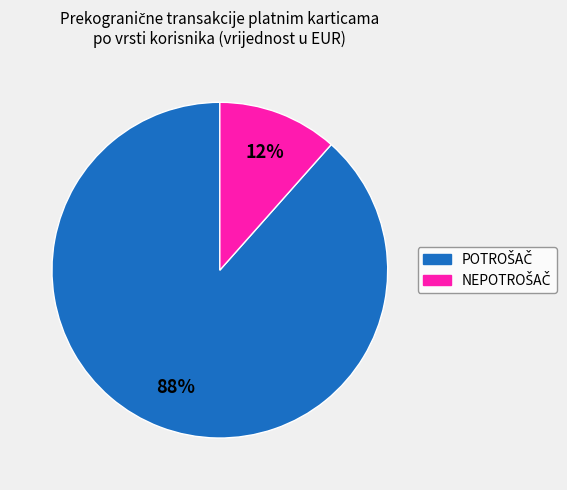

To the nearest percent, what is the average slice percentage?

50%